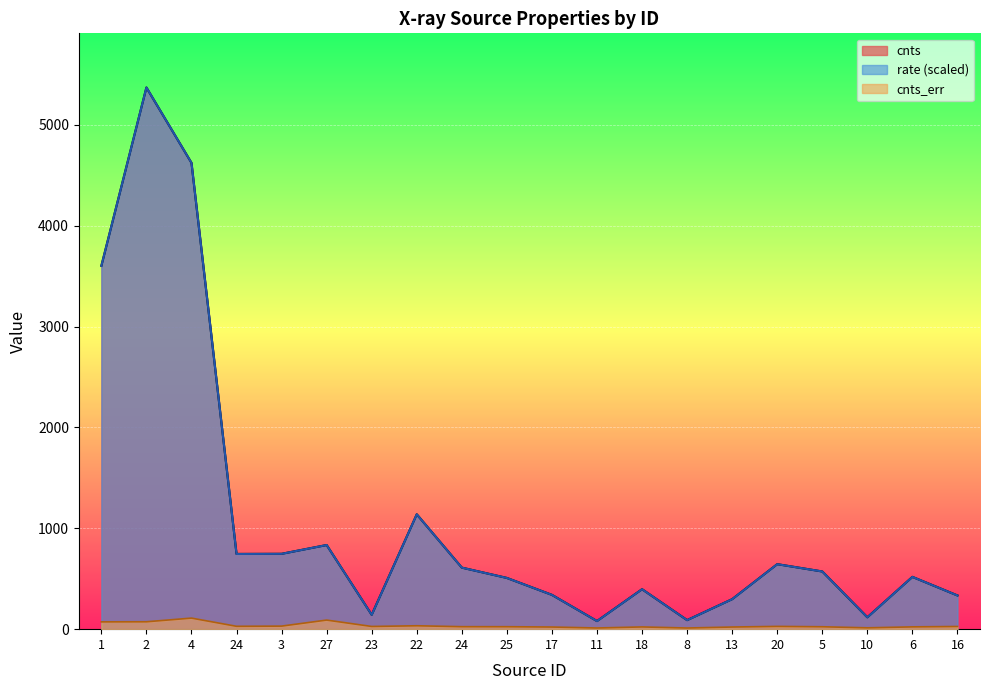

Reading left to right, list all the values displayed in this chart.

cnts: 3602.6	5370.8	4623.7	745.8	747.0	834.3	142.4	1138.8	610.2	507.8	340.0	80.3	396.2	89.6	297.5	644.5	572.0	117.6	518.5	334.0
rate: 3602.5	5370.8	4623.7	745.7	747.0	834.3	142.4	1138.8	610.2	507.8	340.0	80.3	396.2	89.6	297.5	644.5	572.0	117.6	518.5	334.0
cnts_err: 72.4	73.3	109.7	28.4	30.3	90.1	26.8	33.7	24.7	24.4	21.3	11.7	22.2	11.5	21.3	27.5	23.9	13.3	22.8	26.6